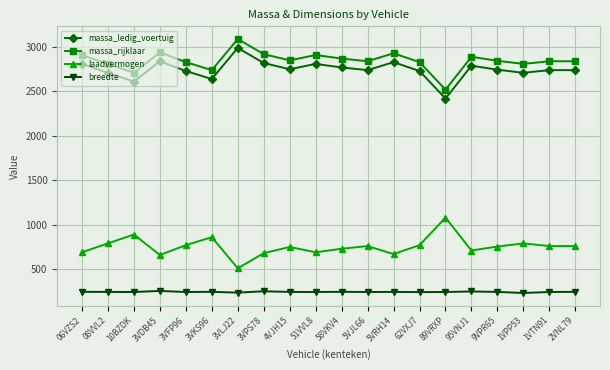

At which category does massa_rijklaar reach its first local valley?

10BZDK